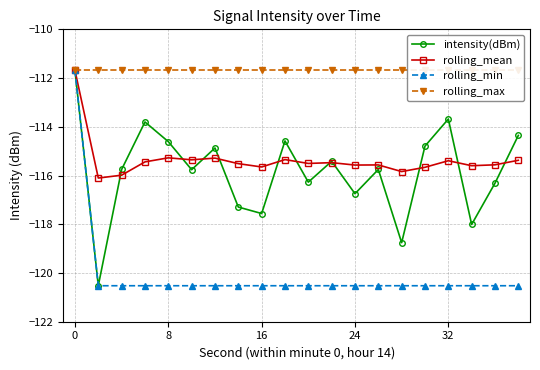

What are all the series names shown in the legend?

intensity(dBm), rolling_mean, rolling_min, rolling_max